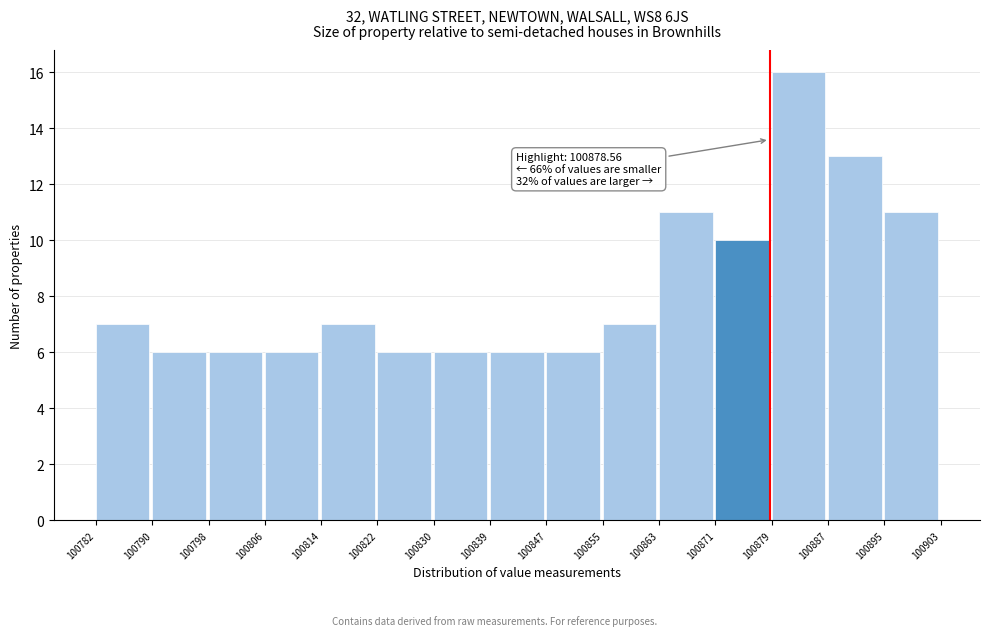

Which range on the x-axis has the tallest bar?

100879 to 100887